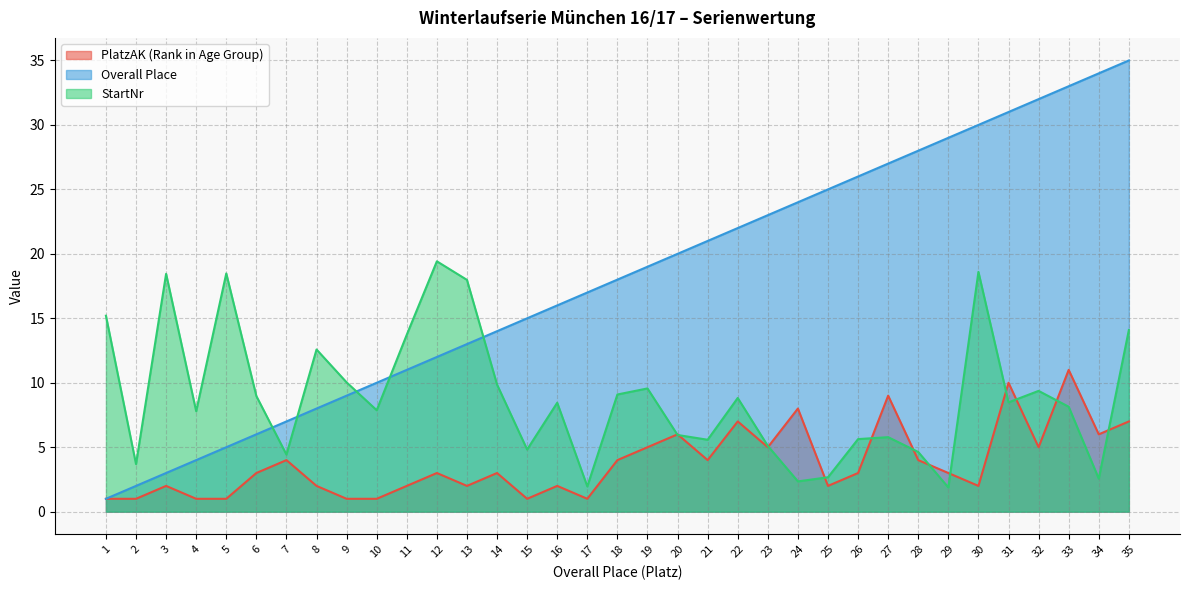

True or false: PlatzAK (Rank in Age Group) and Overall Place intersect in this chart.

False